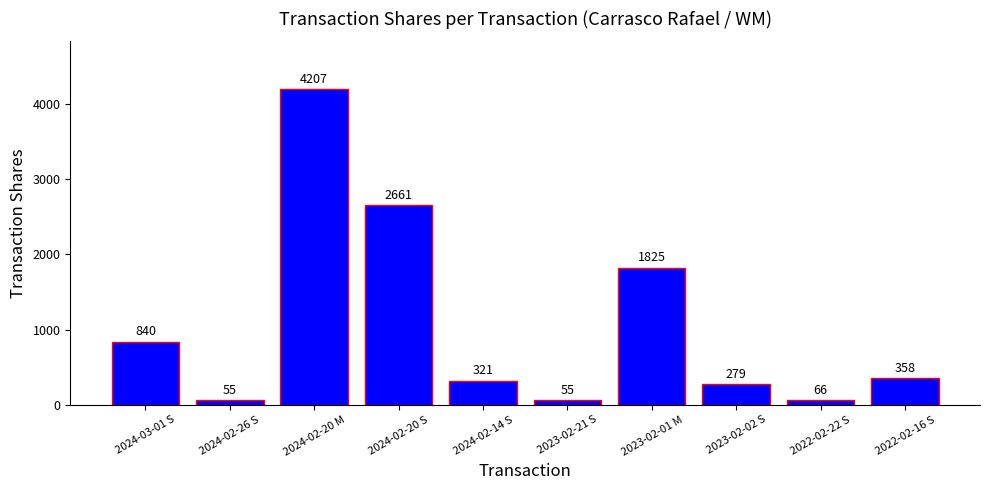

Between 2024-02-20 S and 2023-02-01 M, which is larger?

2024-02-20 S